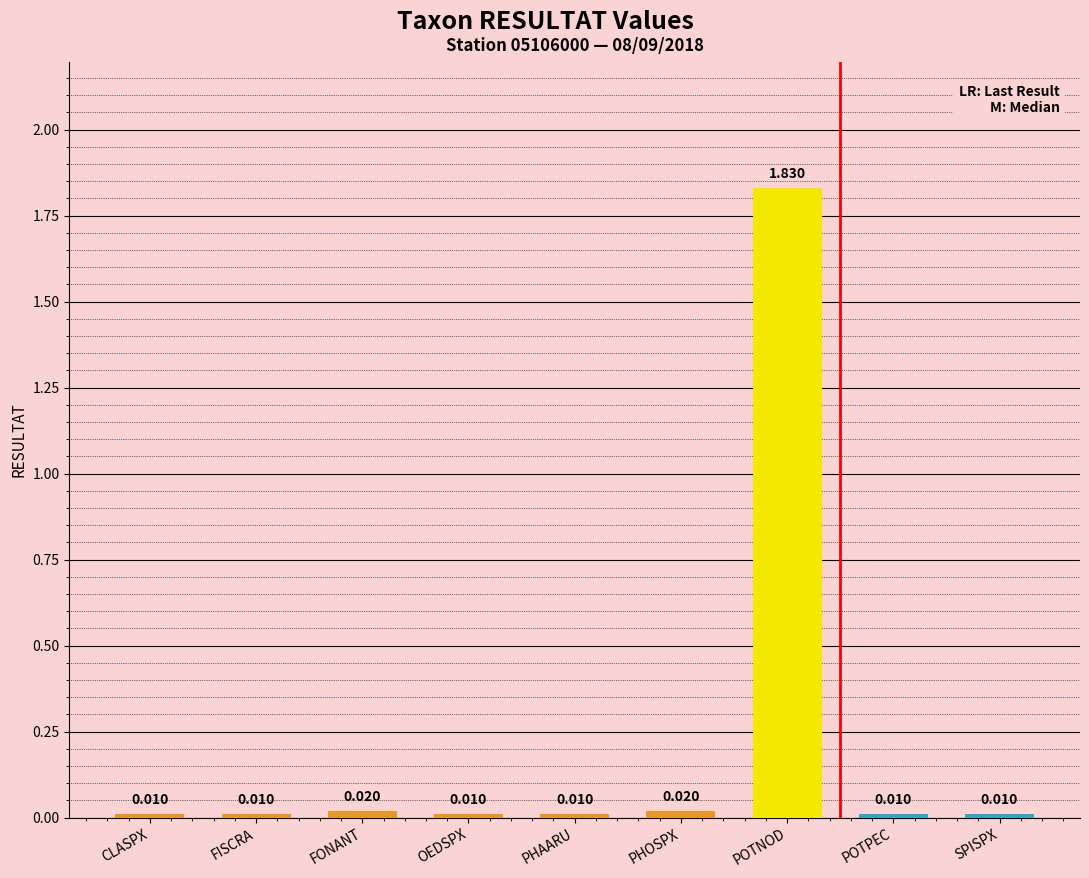

Which category has the highest value across all series?

POTNOD